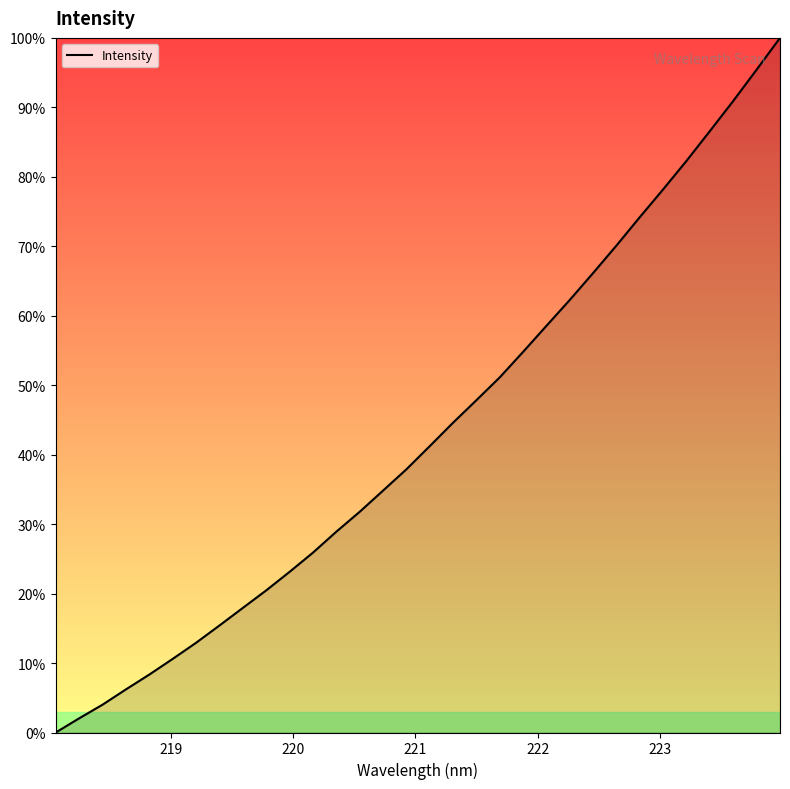

What is the difference between the maximum and minimum values?

100.0